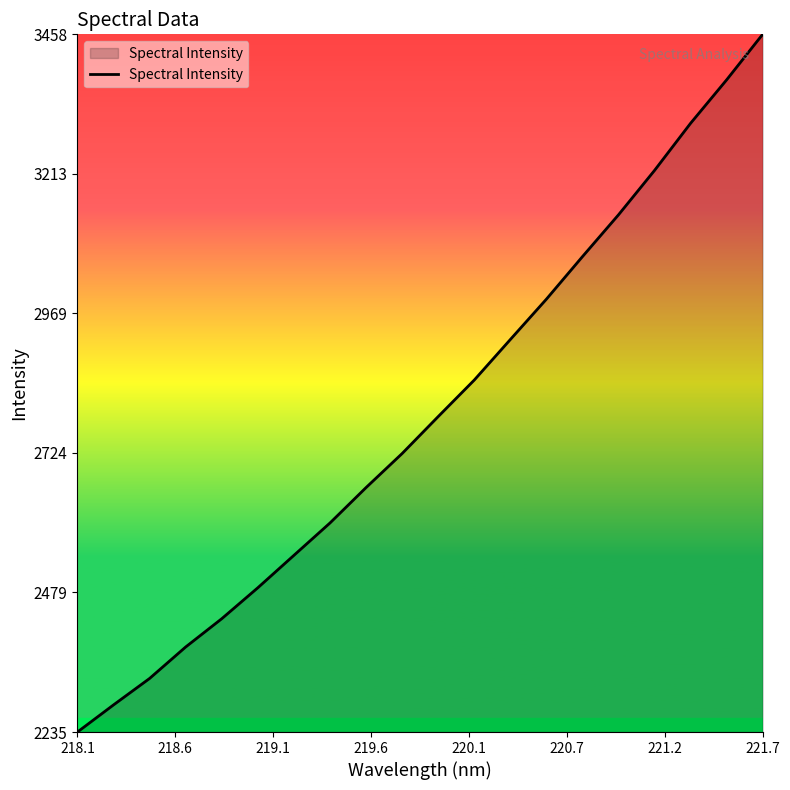

What is the sum of all values?

55814.8